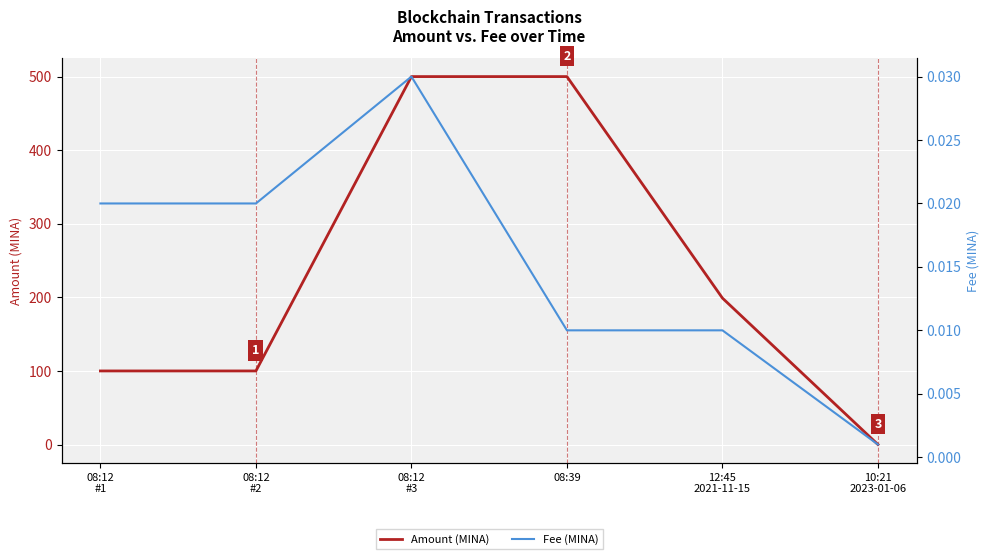

What is the difference between the maximum and minimum values in the Amount (MINA) series?

500.0